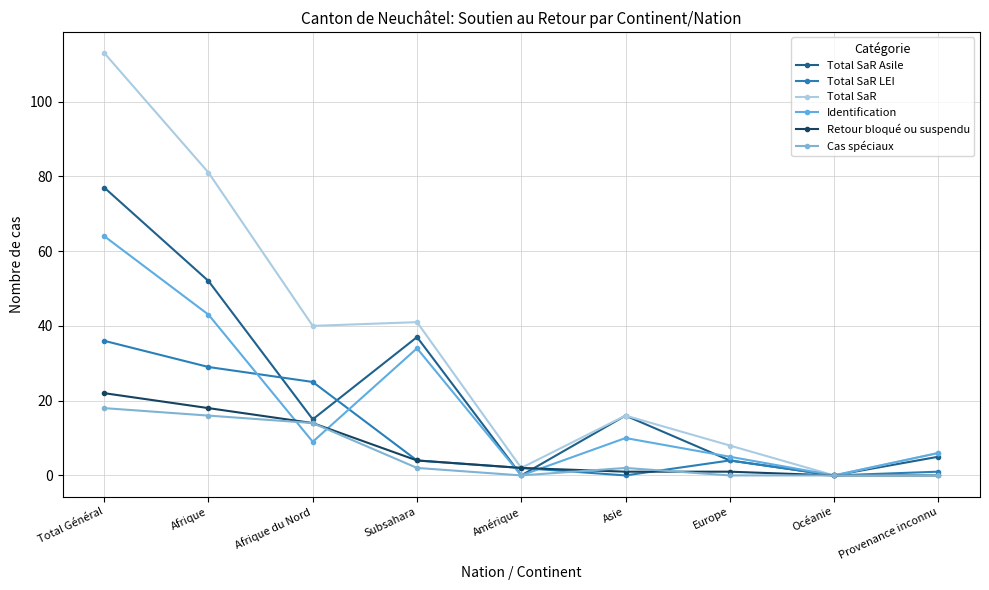

What is the difference between the highest and lowest values at Afrique?

65